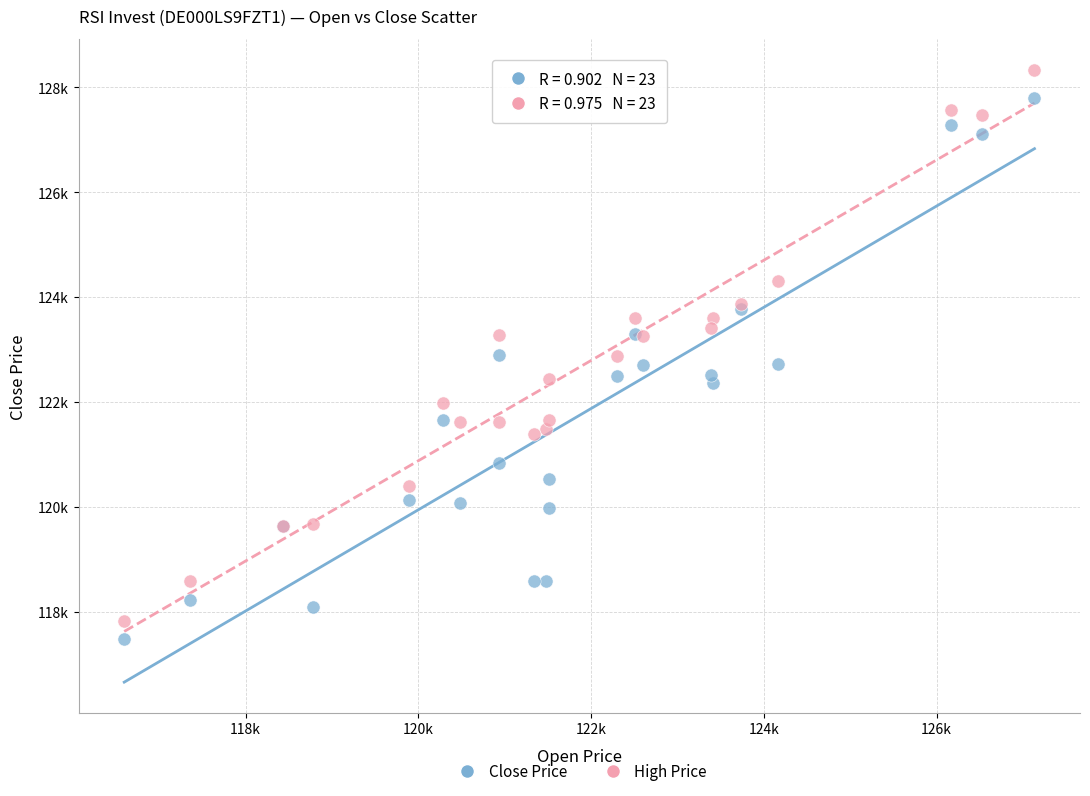

Which series contains the lowest Y value?

Close Price